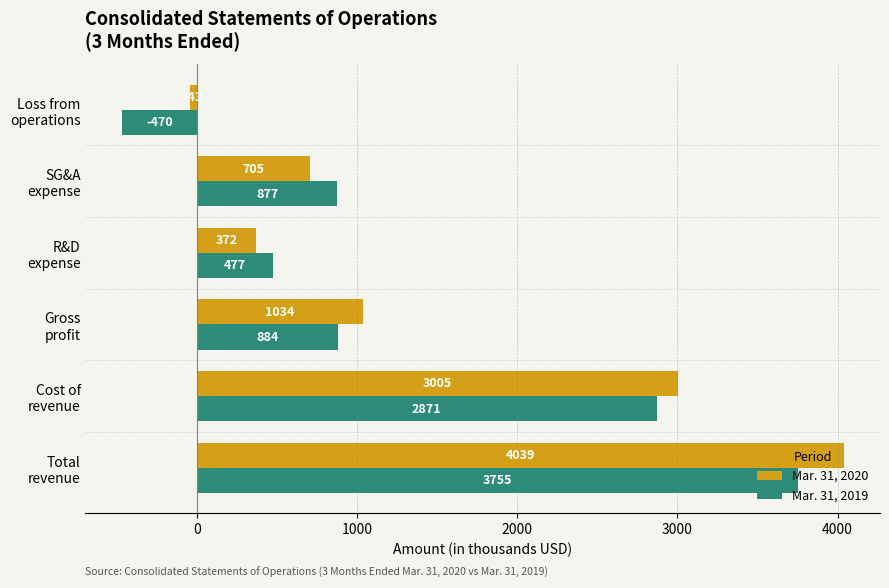

What is the minimum value for Mar. 31, 2019?

-470